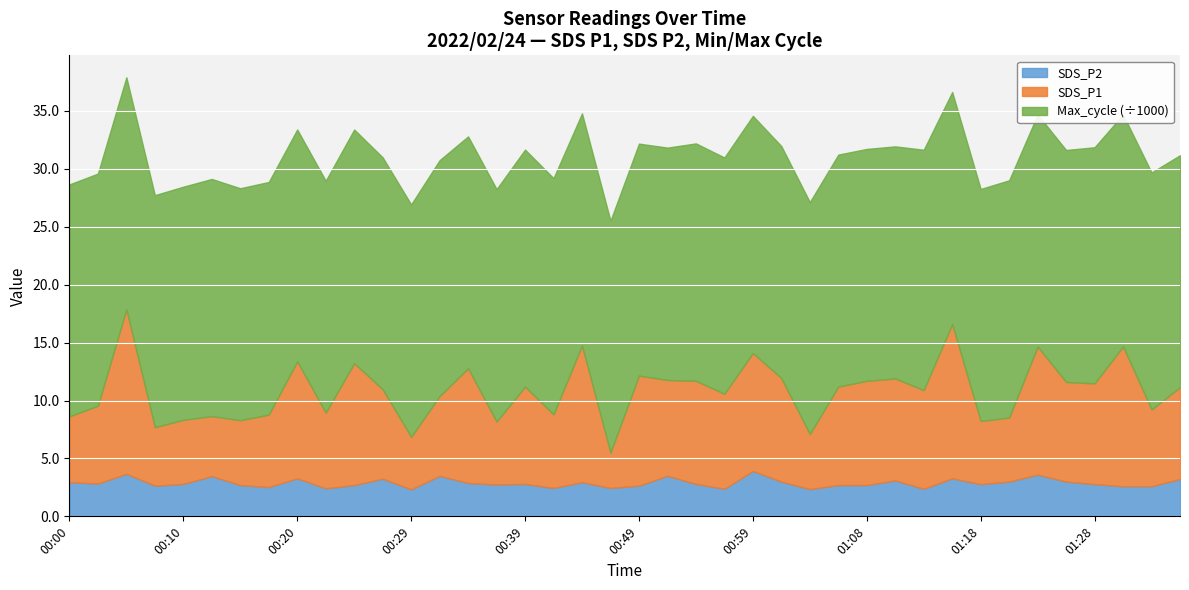

Rank the categories by Max_cycle value from lowest to highest.

00:20, 01:08, 00:22, 00:27, 00:34, 00:47, 00:00, 00:15, 01:30, 00:49, 01:35, 00:07, 01:04, 01:06, 01:25, 01:01, 01:18, 00:05, 01:16, 00:44, 01:11, 01:23, 00:03, 00:51, 00:29, 00:37, 00:17, 00:10, 00:25, 00:32, 01:28, 00:42, 00:56, 01:33, 00:39, 00:59, 00:12, 01:21, 00:54, 01:13